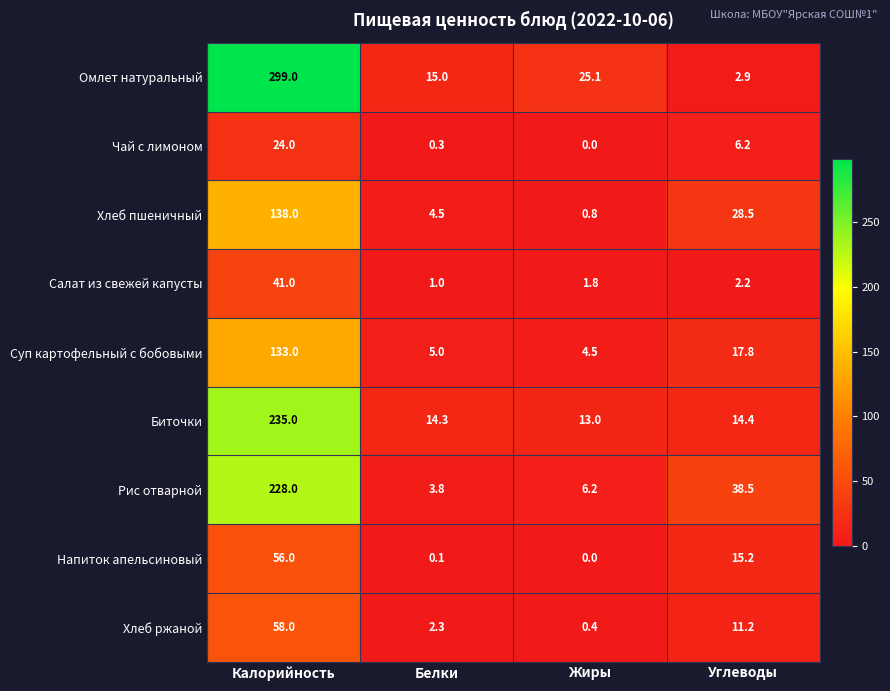

Which series changed the most between Жиры and Углеводы?

Рис отварной